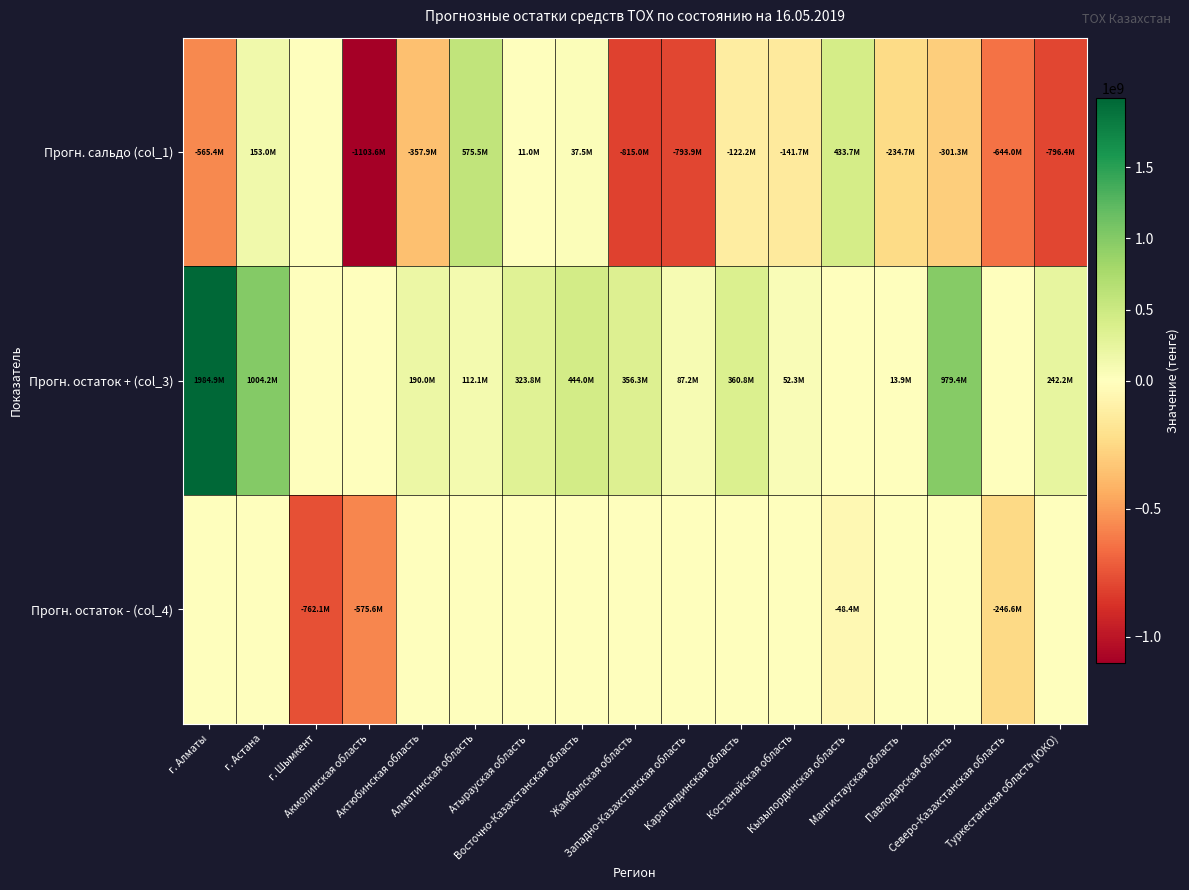

Which series has the largest range (max minus min)?

Прогн. остаток + (col_3)